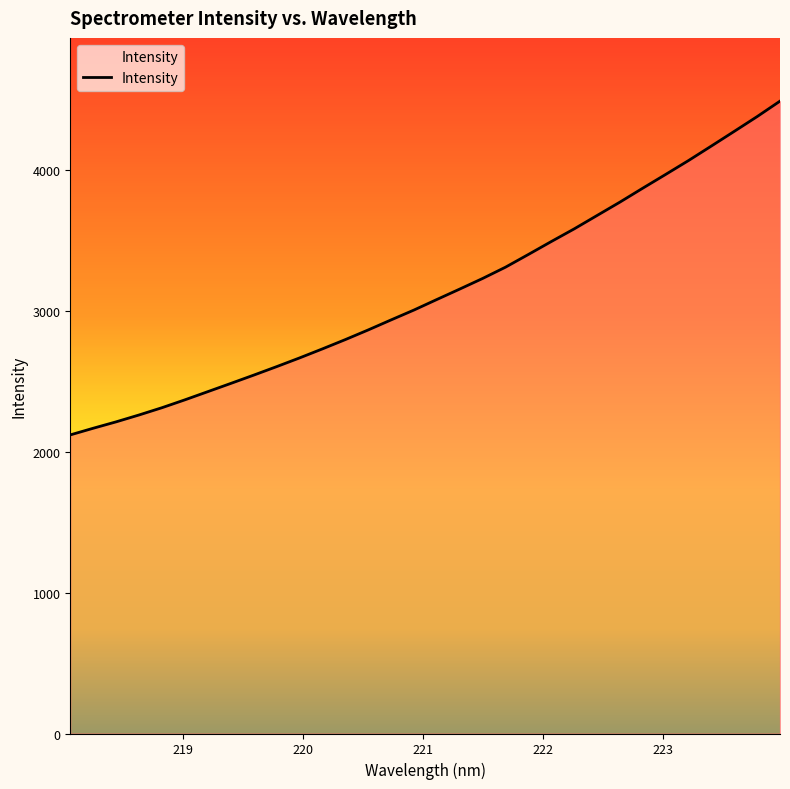

Reading left to right, what are all the values shown in this chart?

2119.0	2166.2	2211.7	2260.4	2312.0	2367.8	2425.9	2484.1	2542.9	2603.1	2664.9	2729.1	2795.1	2863.7	2934.9	3005.0	3079.8	3153.8	3229.1	3309.2	3399.5	3491.1	3580.8	3675.9	3770.9	3869.9	3967.4	4066.0	4169.1	4273.1	4377.9	4487.6